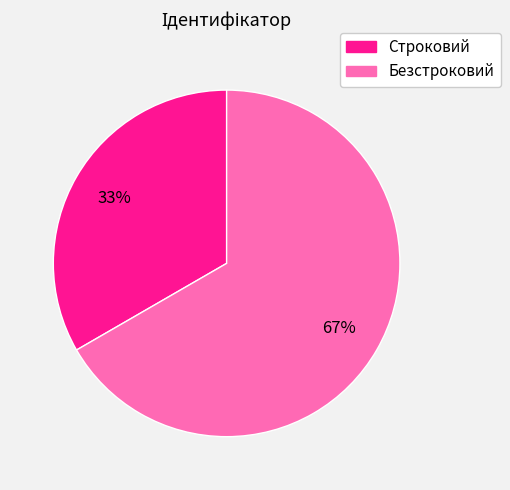

Approximately how many times larger is the value at Строковий compared to Безстроковий?

0.5